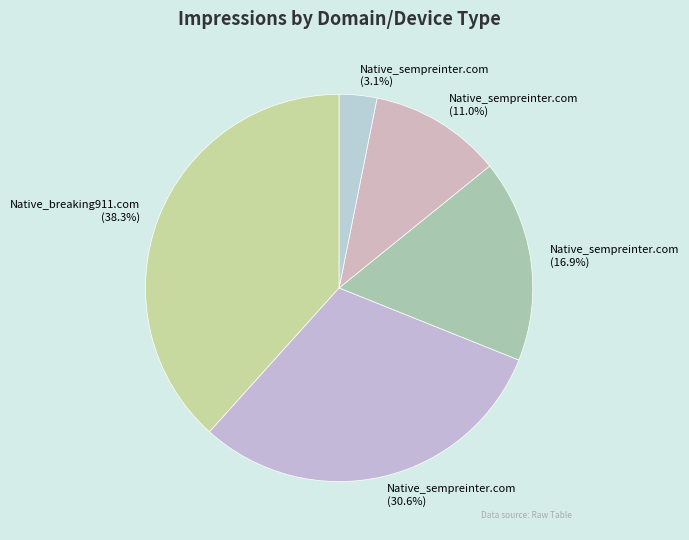

How many segments does this pie chart have?

5